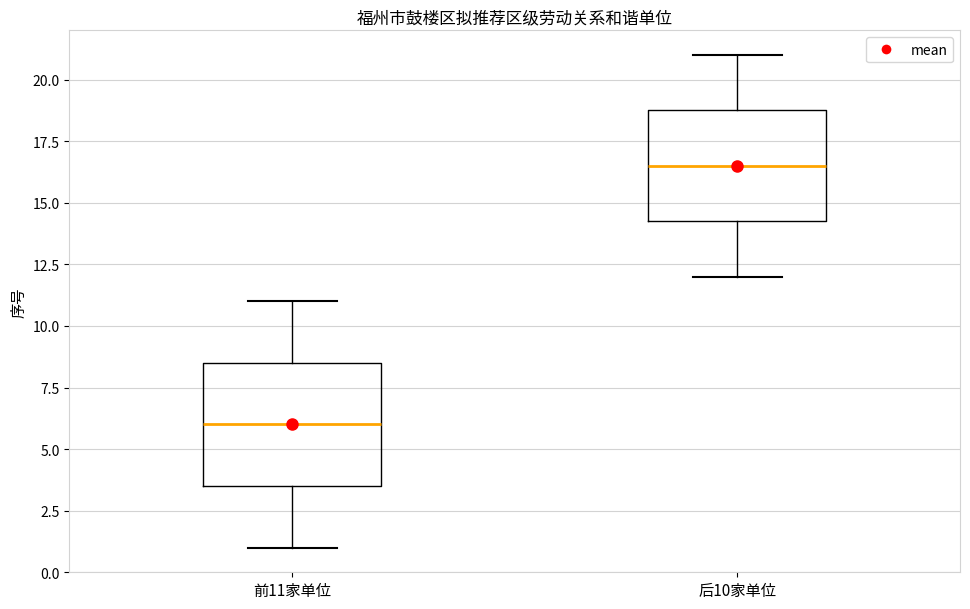

Where does the upper whisker of the box for 后10家单位 end on the y-axis? The values are not printed on the chart, so give them approximately, as read against the axis.

21.0